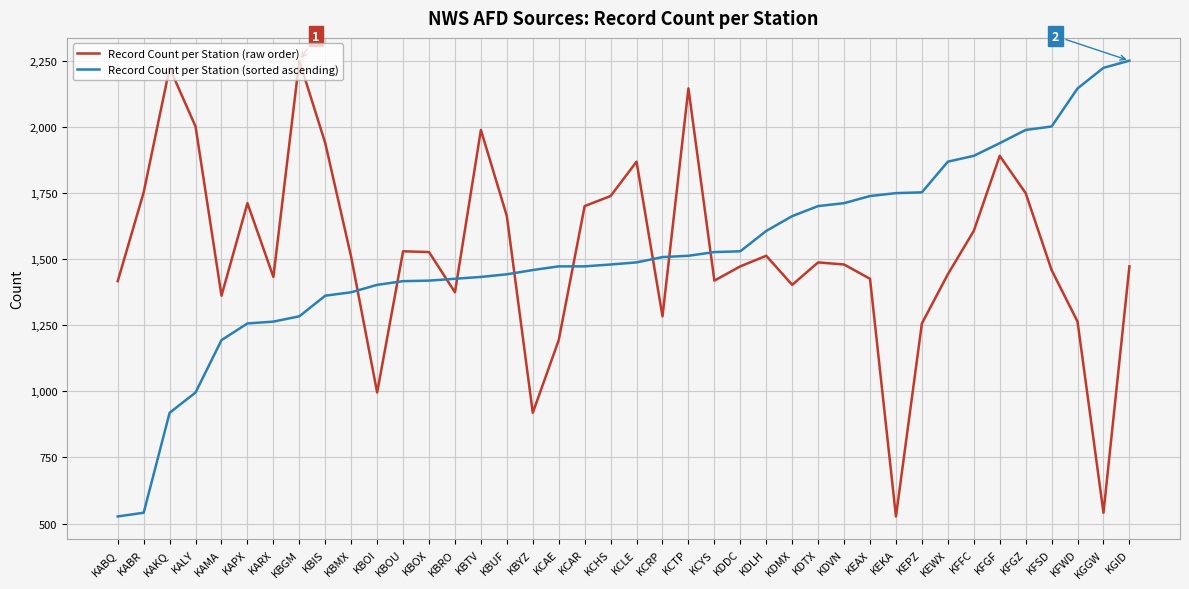

True or false: Record Count per Station (raw order) has more than 1 points higher than both neighbors.

True